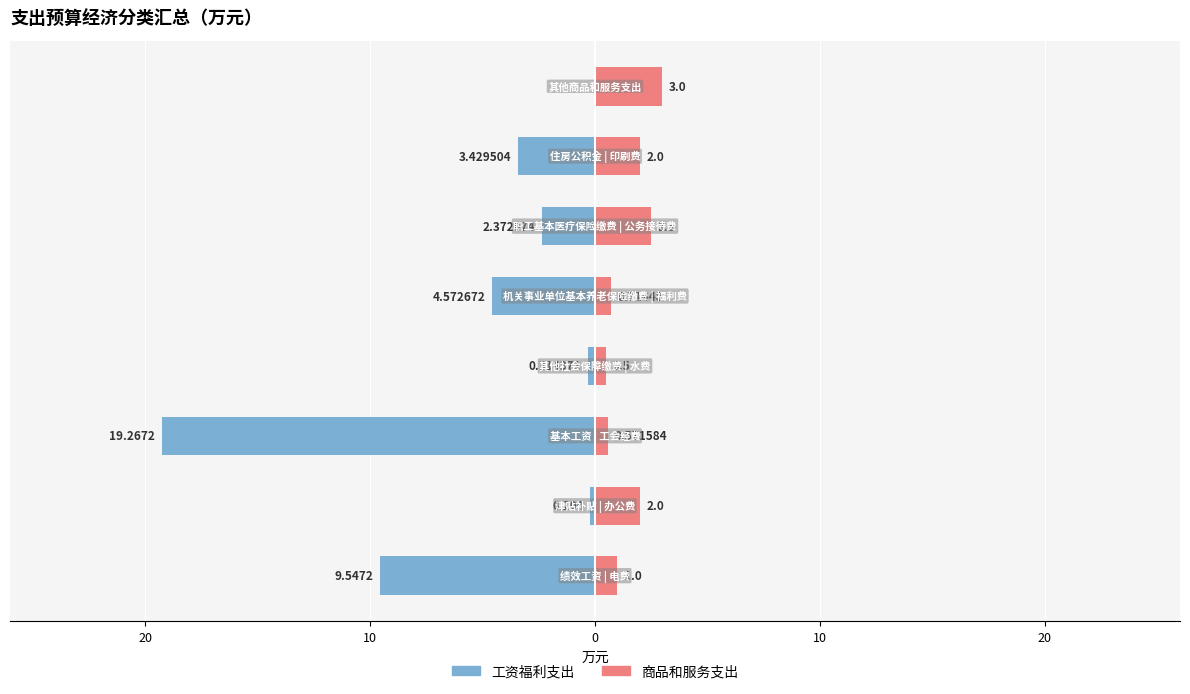

Is the value of 工资福利支出 at 7 greater than the value of 商品和服务支出 at 0?

No